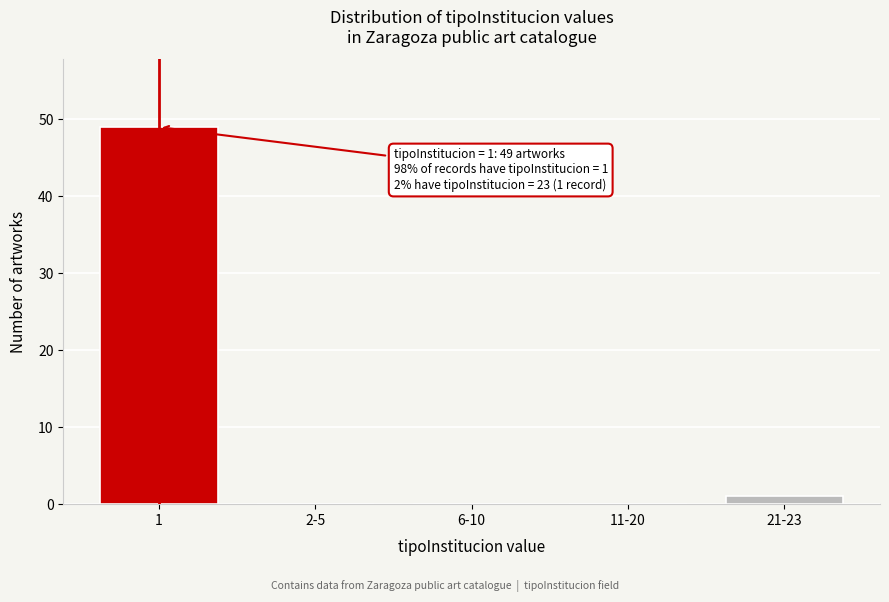

Reading left to right, what are all the values shown in this chart?

1=49	2-5=0	6-10=0	11-20=0	21-23=1